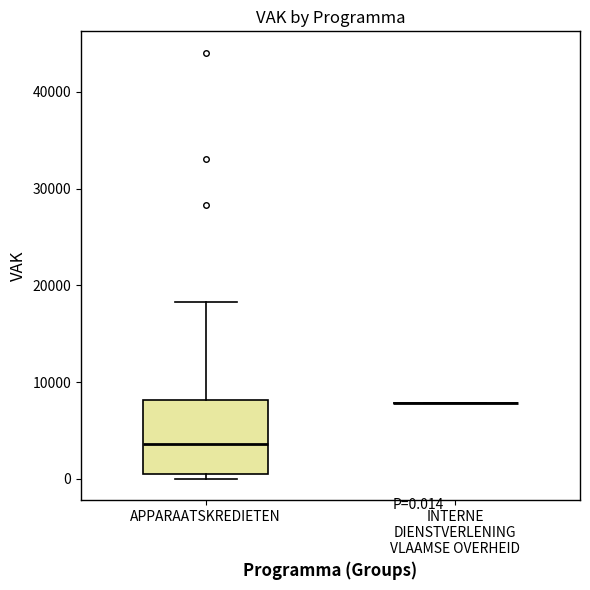

Which box is the tallest, from its lower edge to its upper edge?

APPARAATSKREDIETEN